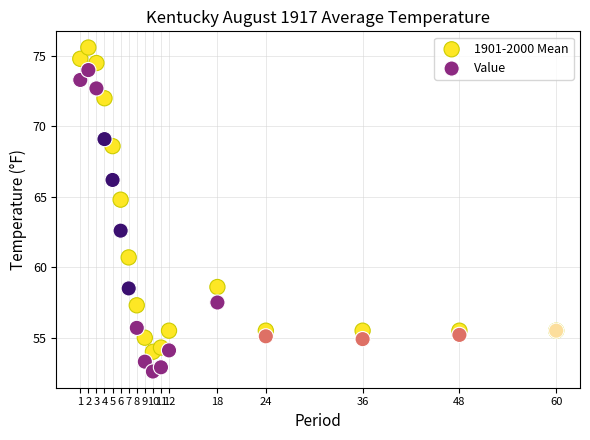

Which series reaches the maximum Y coordinate?

1901-2000 Mean